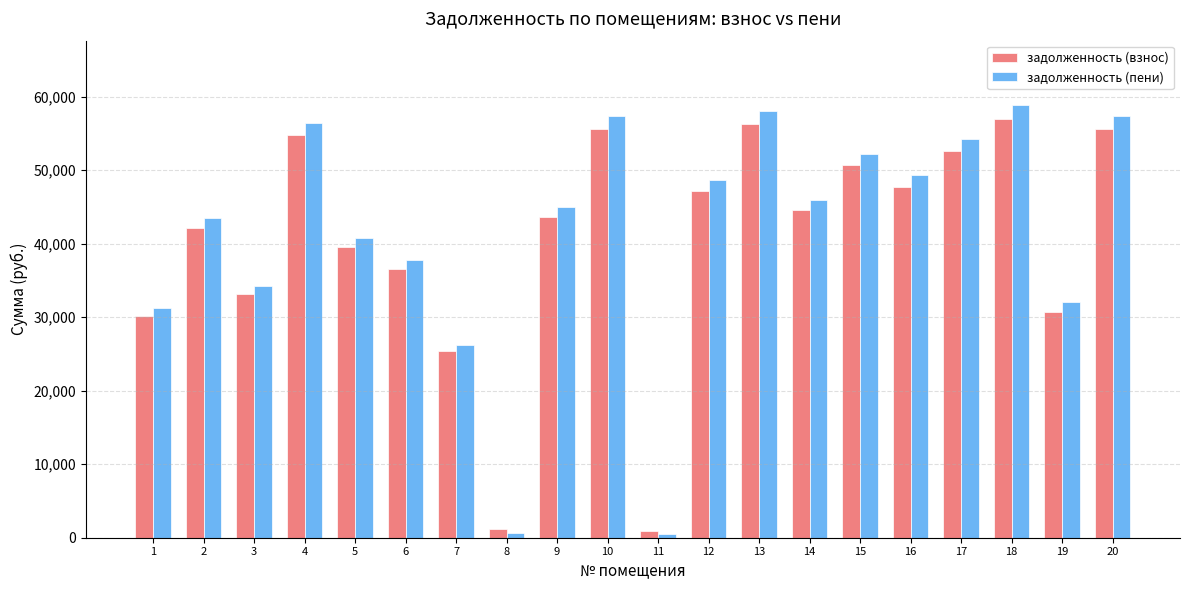

Does the chart contain any negative values?

No